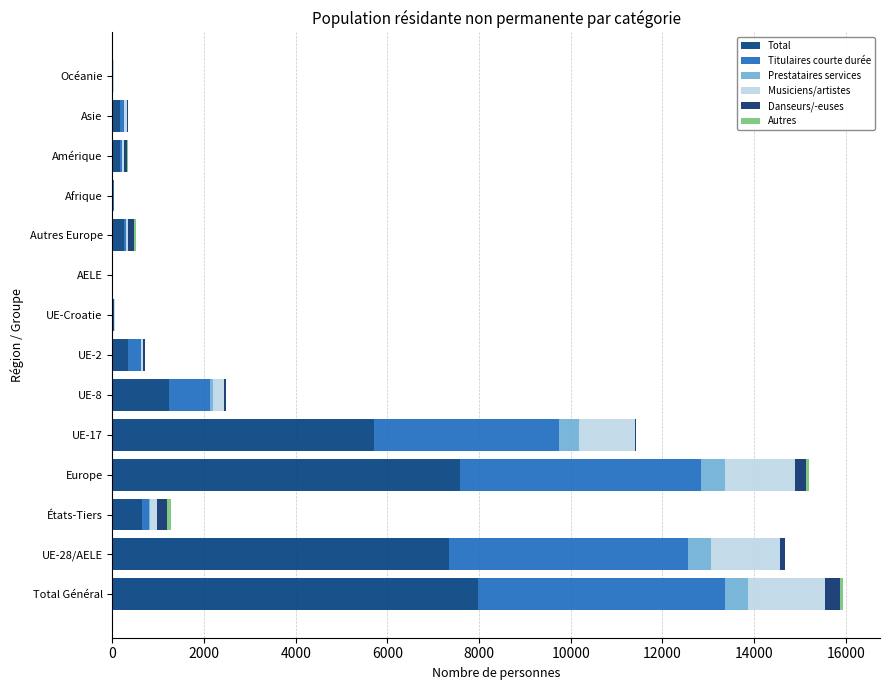

How many distinct data groups are displayed?

6